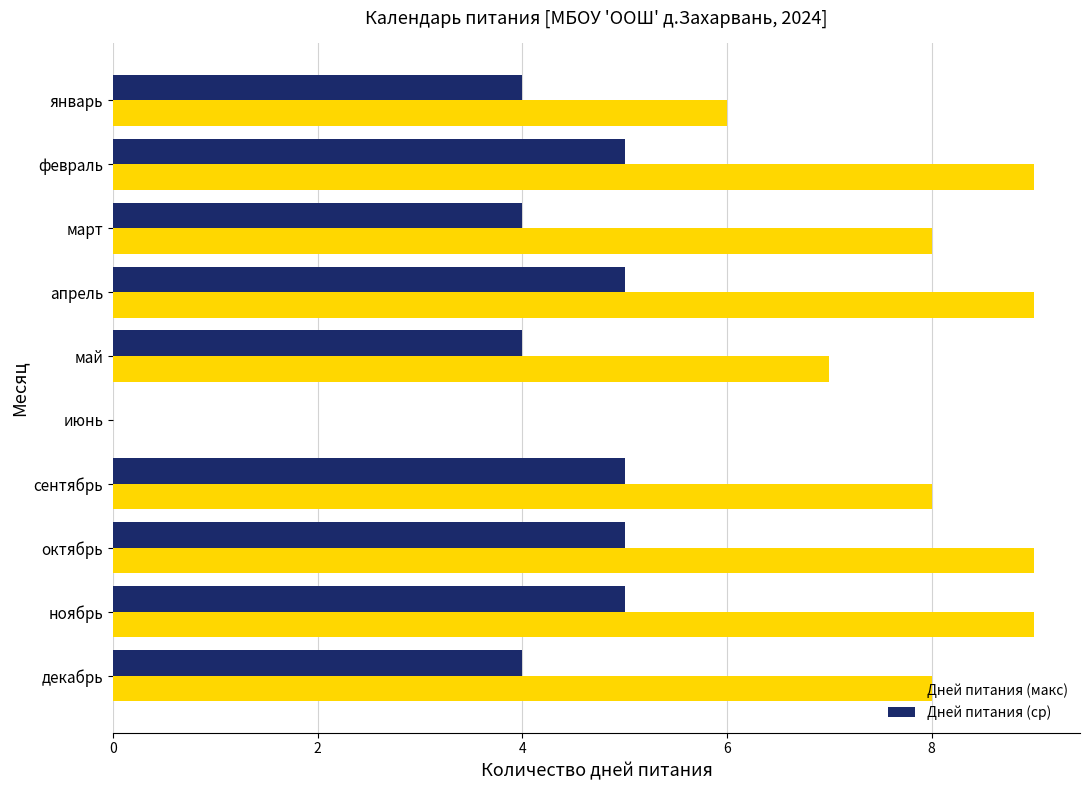

What is the sum of all Дней питания (макс) values?

73